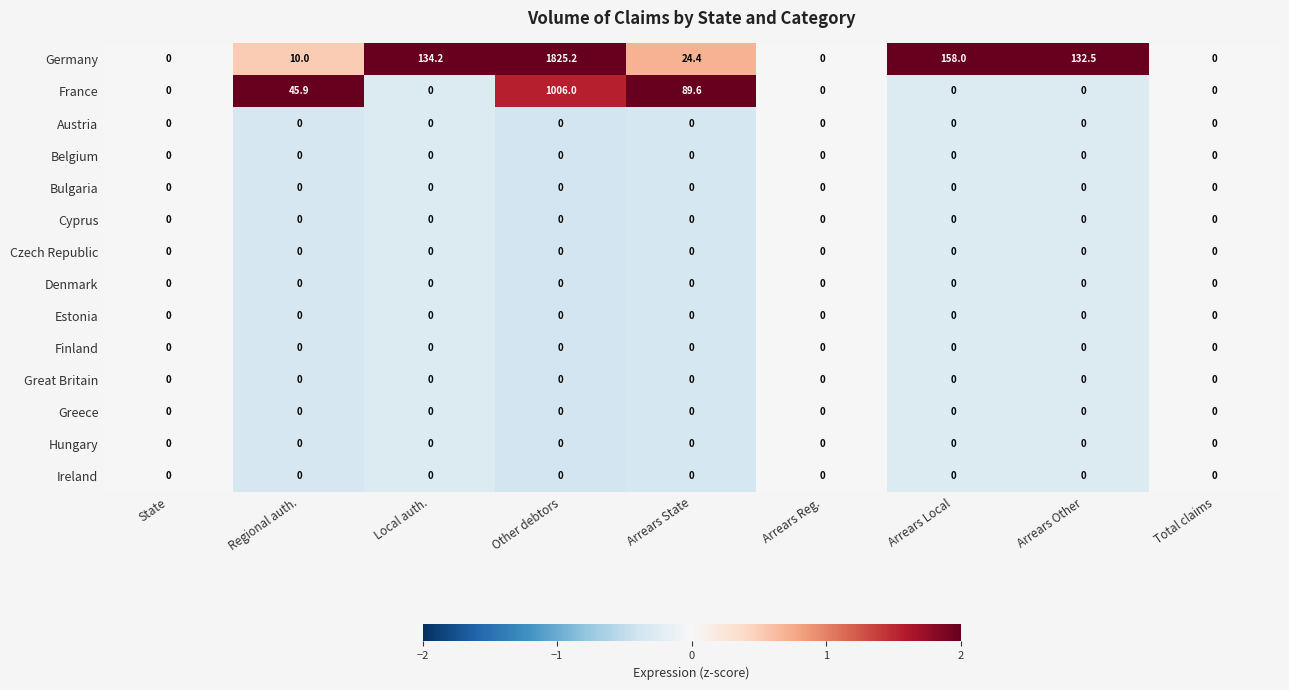

Which series has the largest range (max minus min)?

Germany